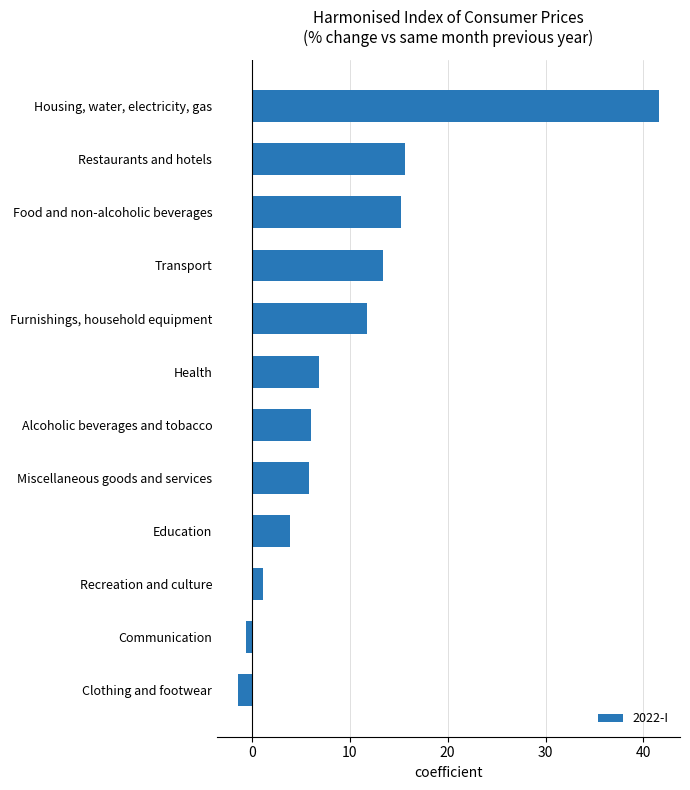

List the labels in order of value, smallest first.

Clothing and footwear, Communication, Recreation and culture, Education, Miscellaneous goods and services, Alcoholic beverages and tobacco, Health, Furnishings, household equipment, Transport, Food and non-alcoholic beverages, Restaurants and hotels, Housing, water, electricity, gas